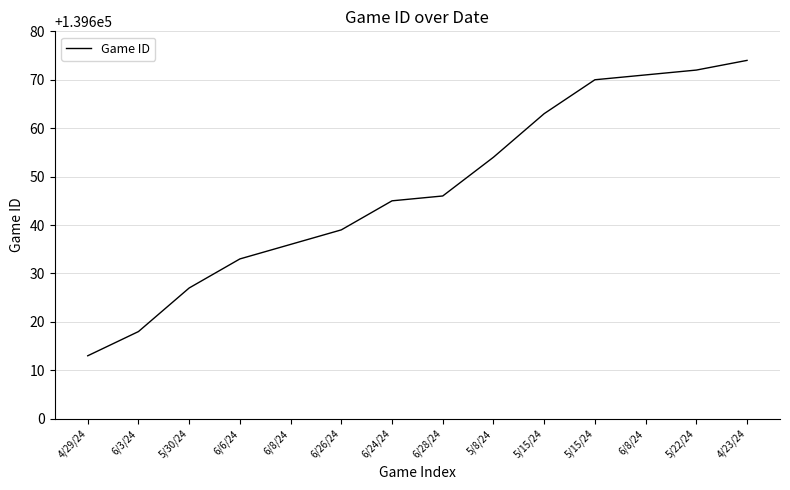

Does the chart display data point markers on the line(s)?

No